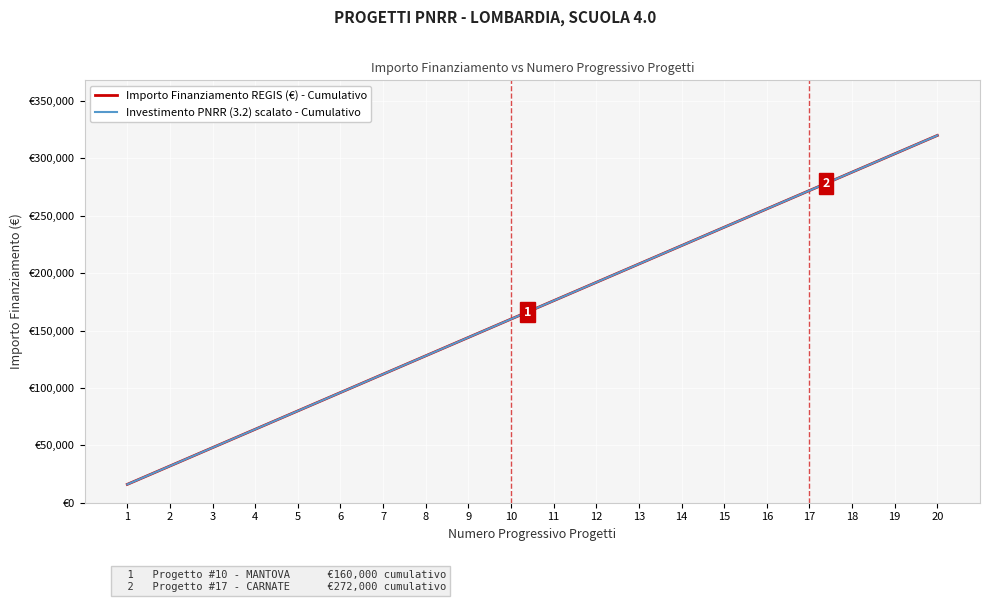

Does the chart have visible grid lines?

Yes